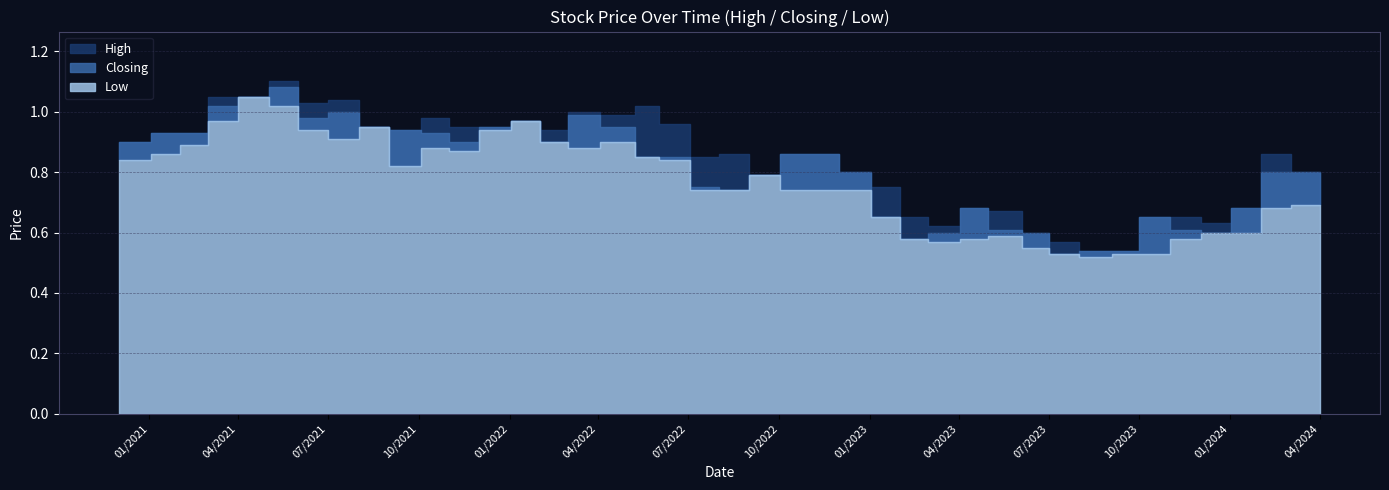

True or false: High and Closing intersect in this chart.

False